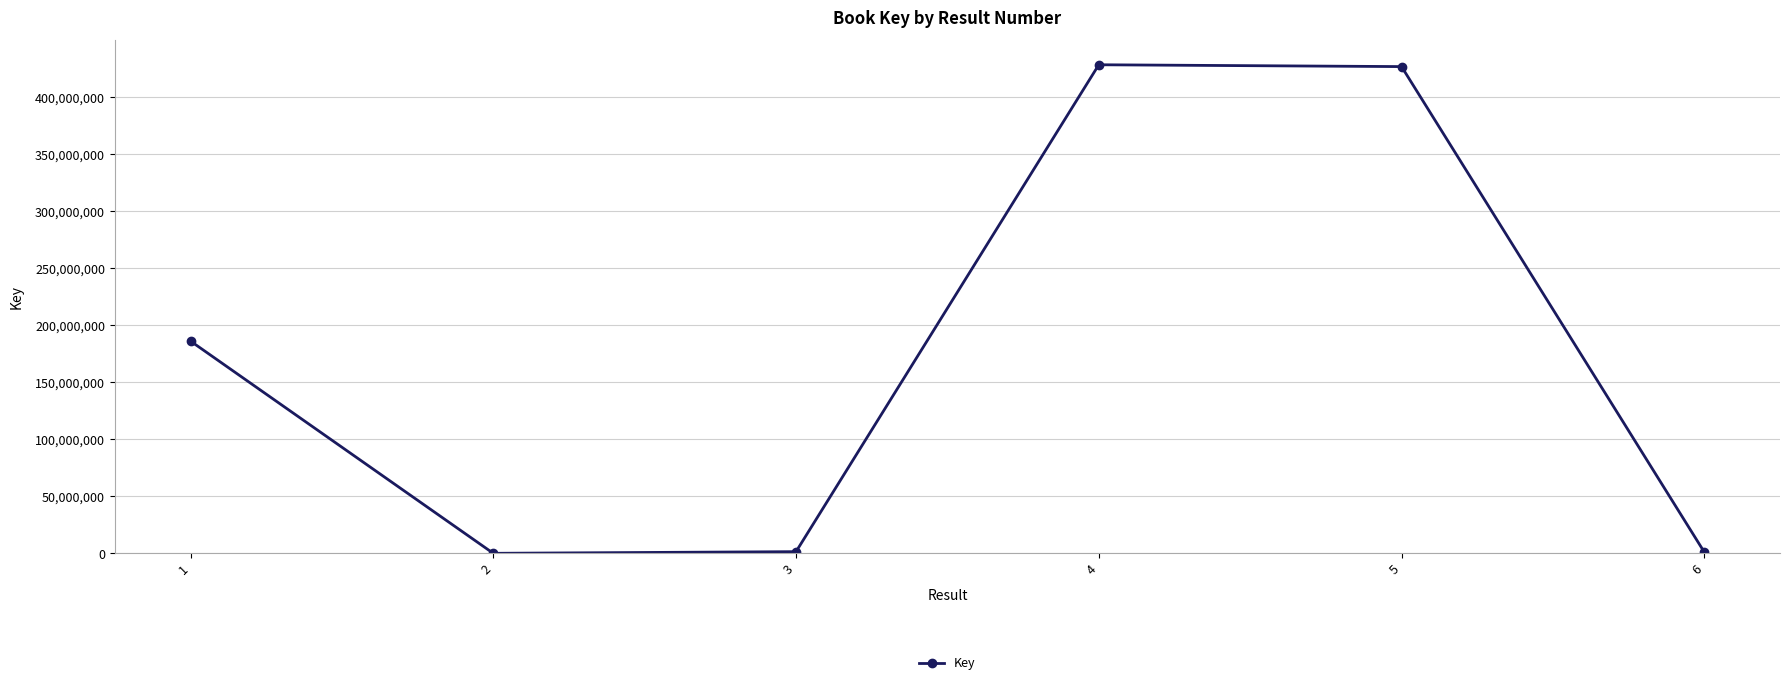

The value at 5 is 624682492. True or false?

False